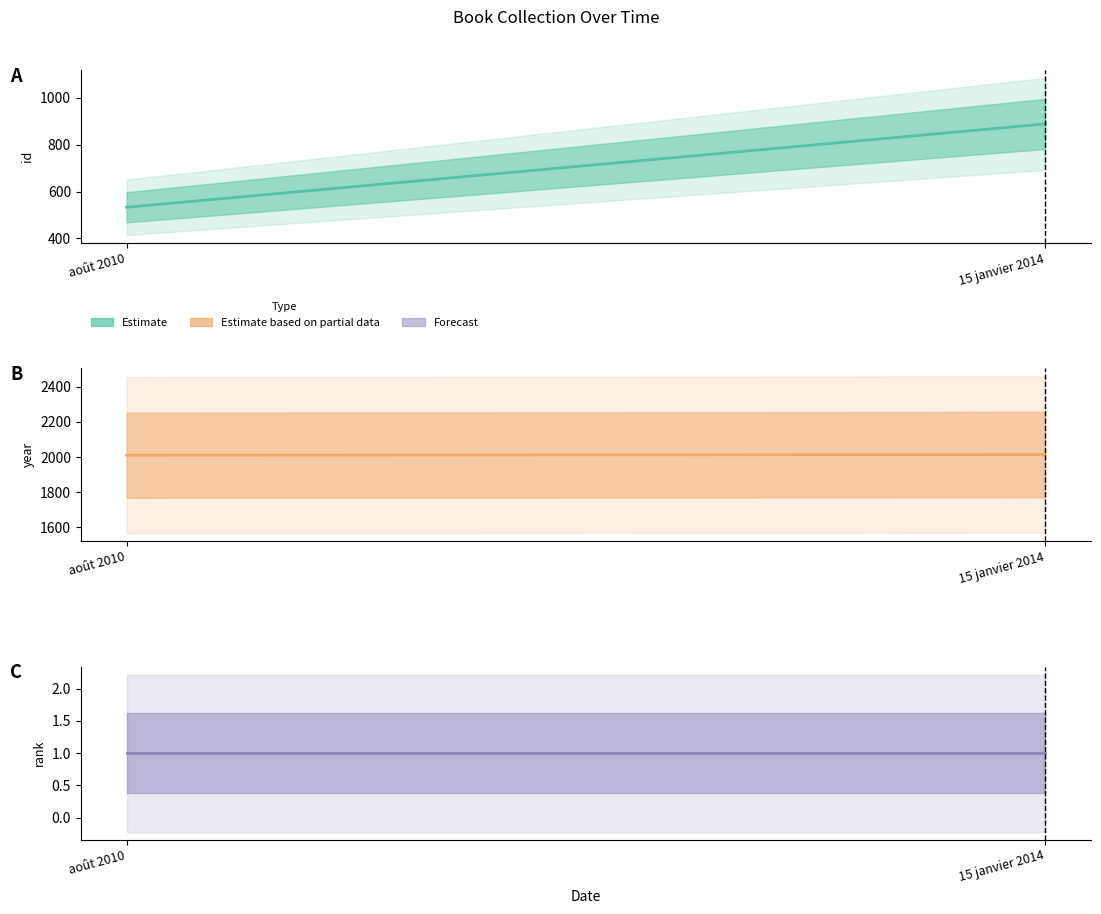

Does the chart have visible grid lines?

No